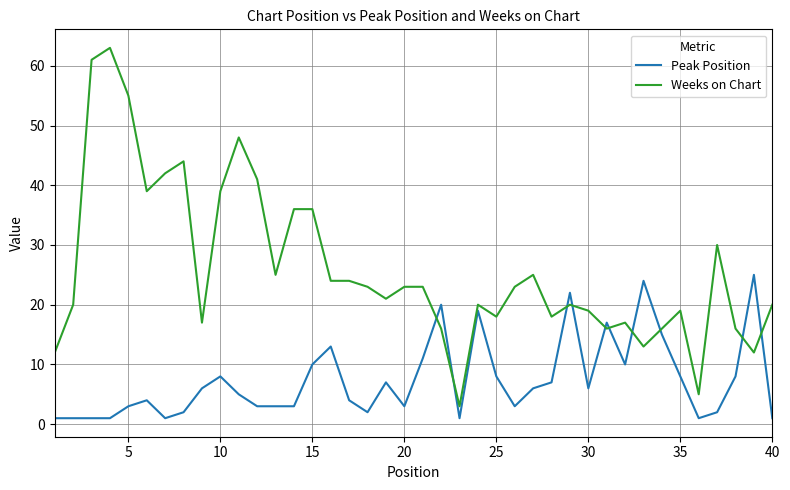

Which series has the largest total across all categories?

Weeks on Chart